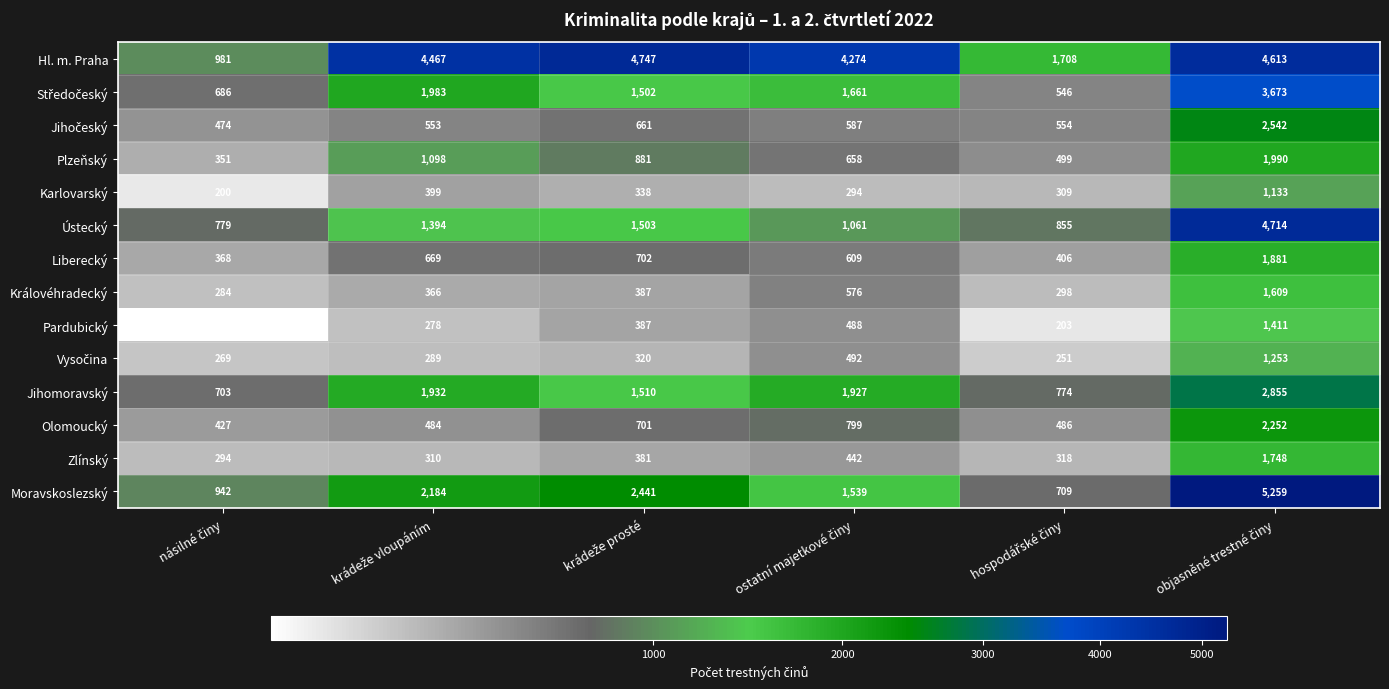

What is the minimum value shown in the chart?

188